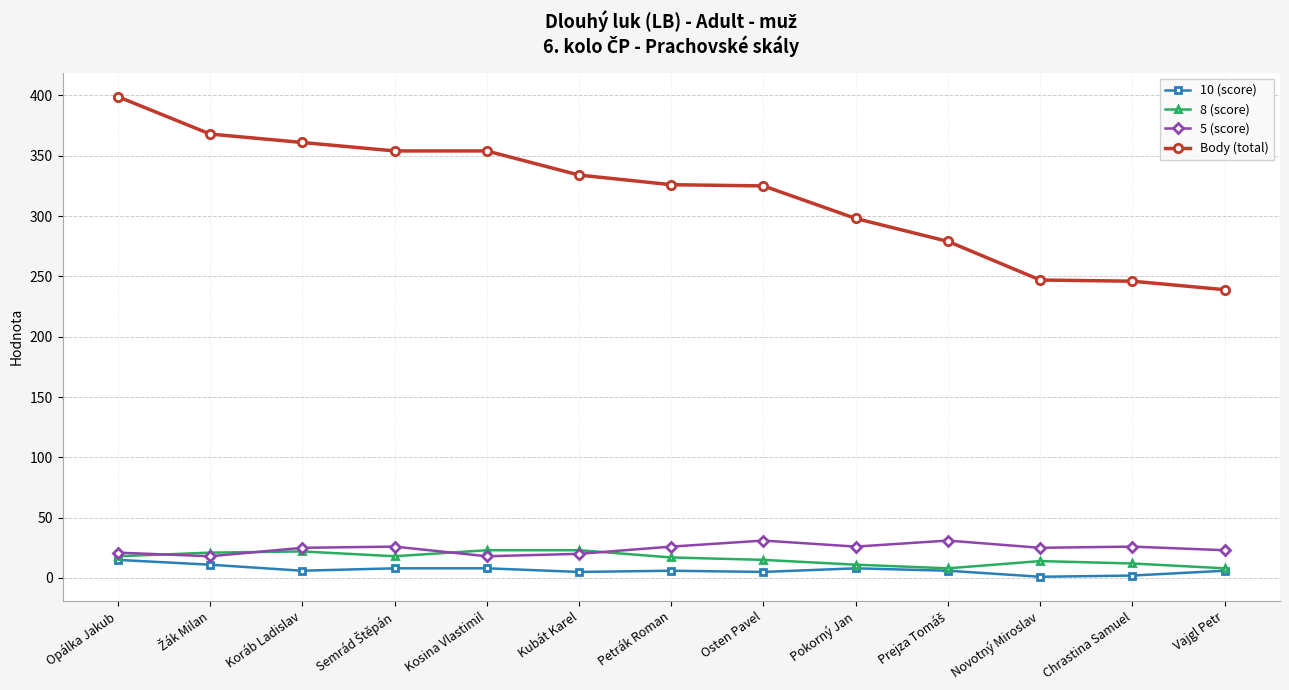

In 10 (score), how many points are lower than both neighbors (excluding endpoints)?

4